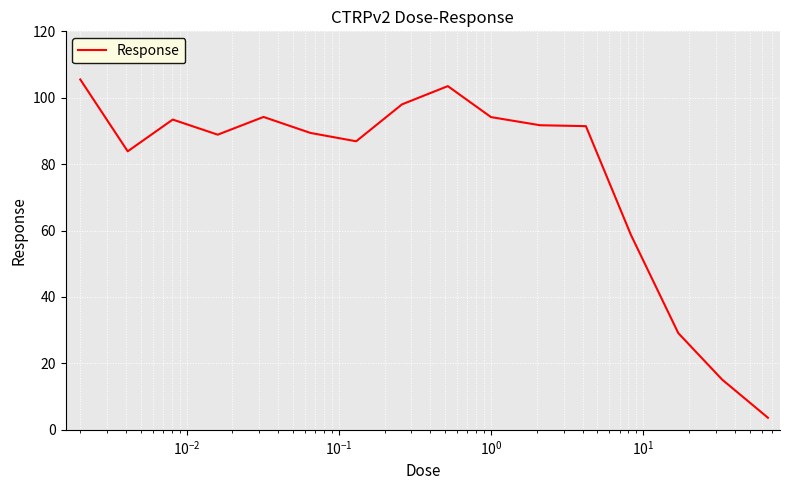

Count the number of data series in this chart.

1